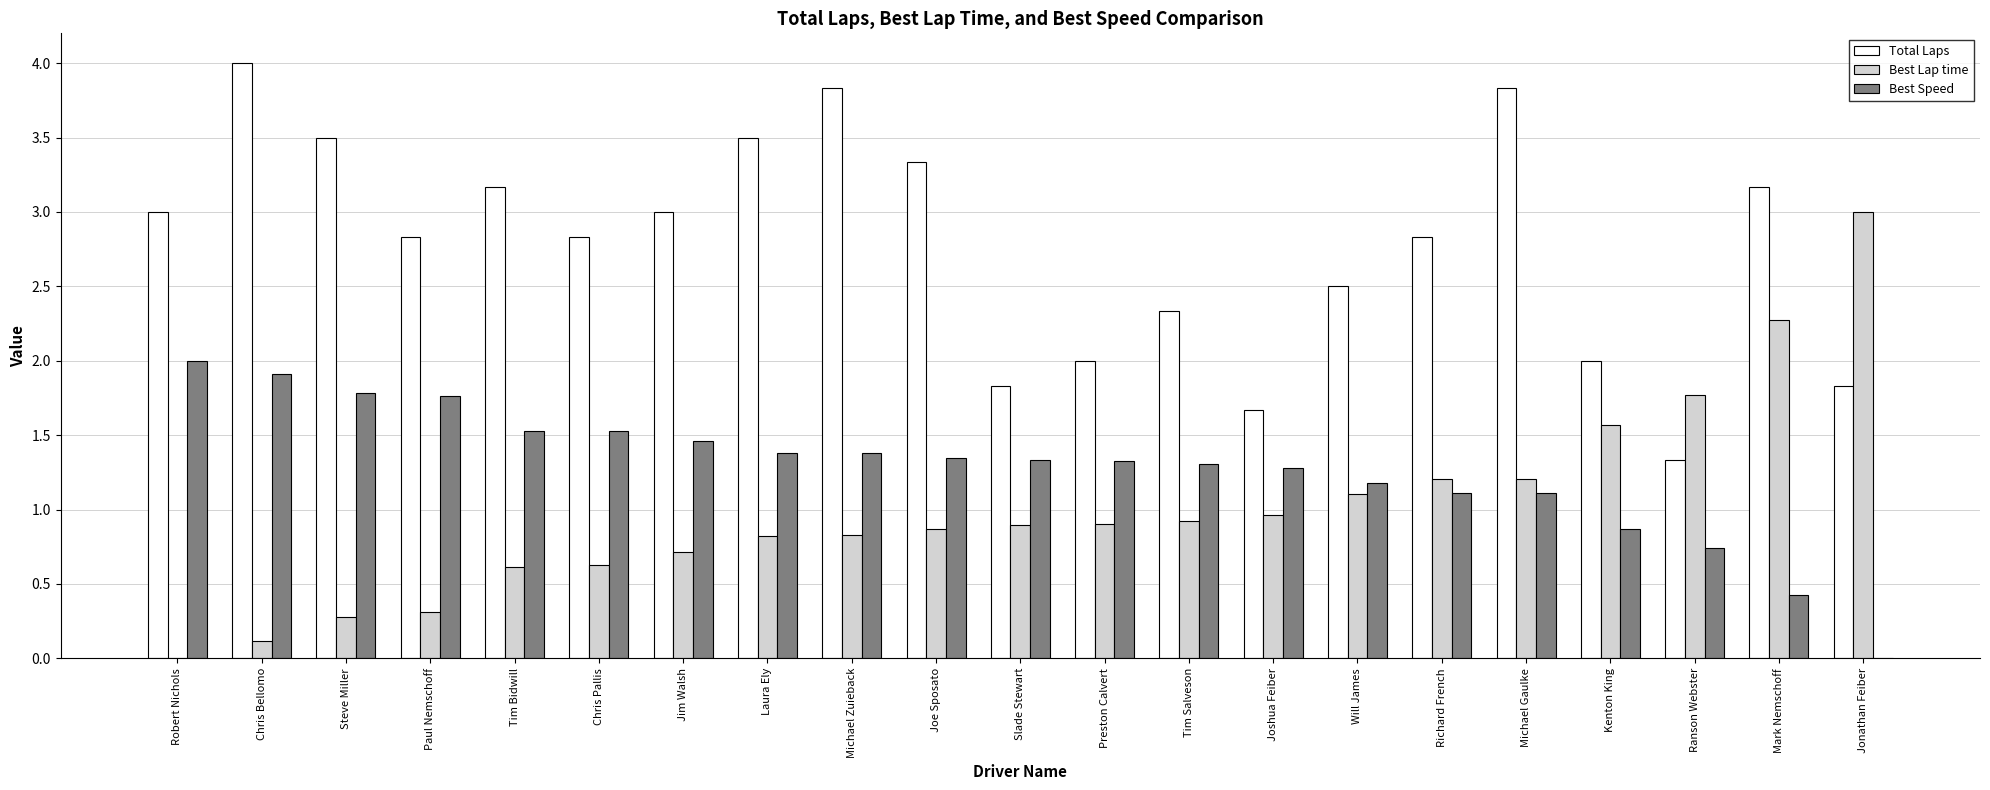

Does the chart contain stacked bars?

No